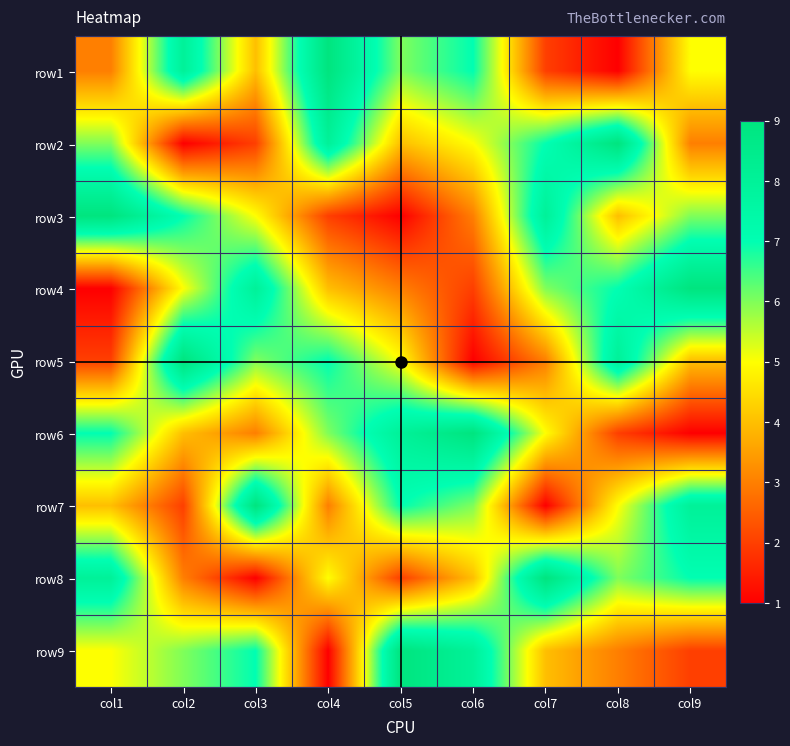

At col1, list the series in order from smallest to largest.

row4, row5, row1, row7, row9, row2, row6, row8, row3